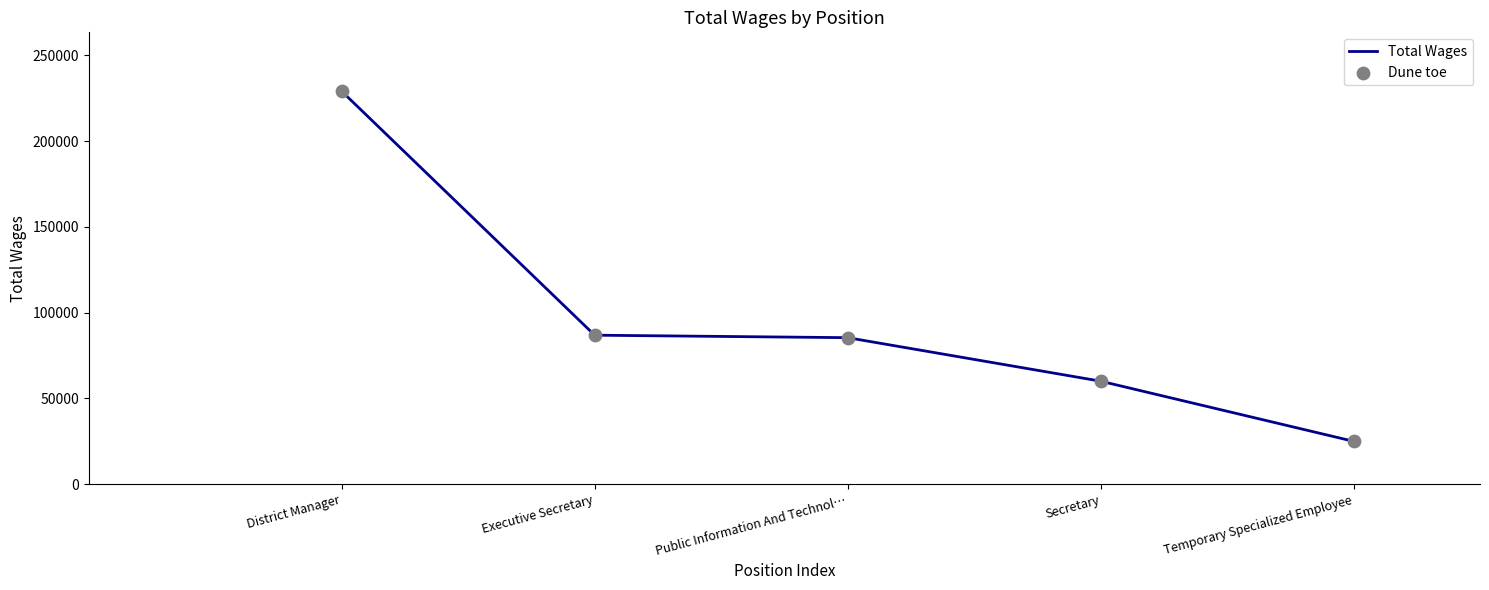

Approximately how many times larger is the value at Temporary Specialized Employee compared to Executive Secretary?

0.3